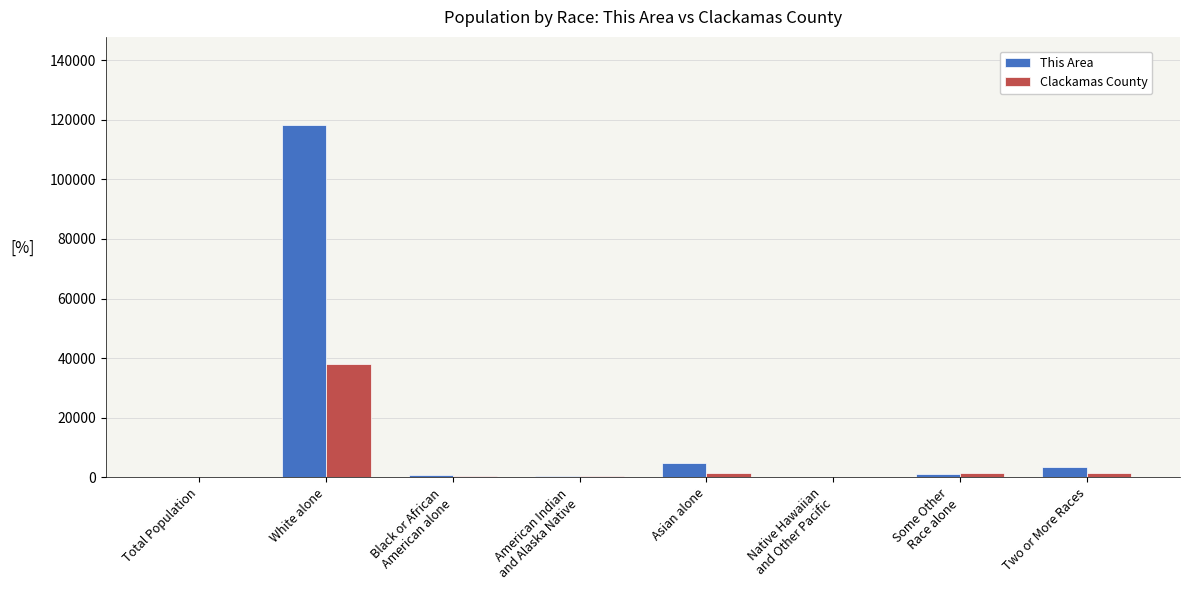

What is the sum of all Clackamas County values?

43317.5